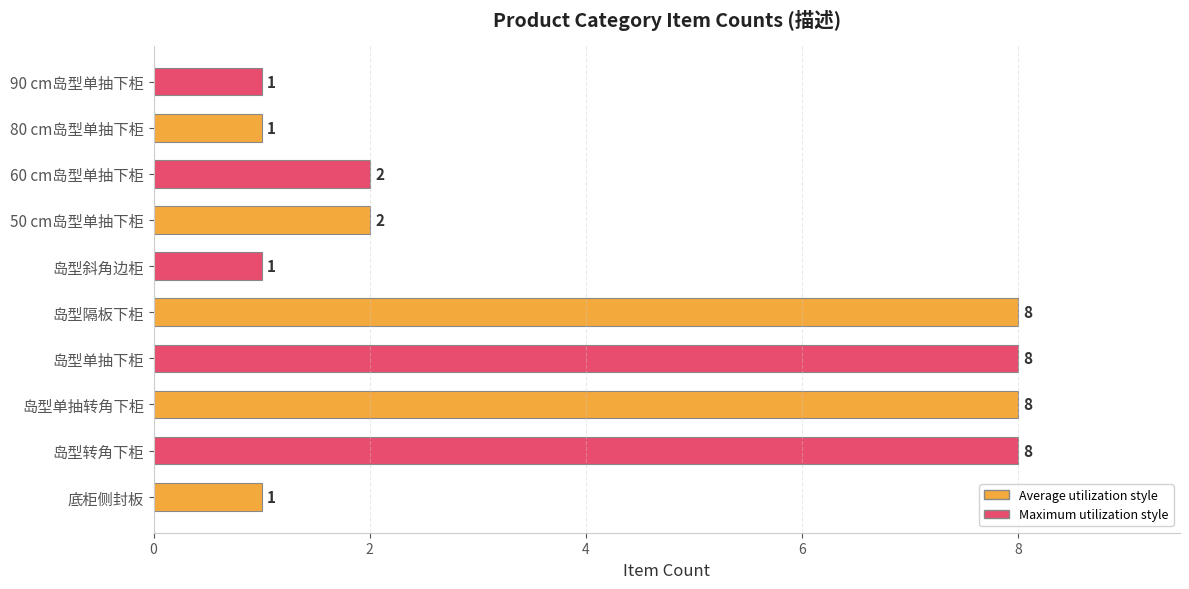

What is the approximate value at 岛型单抽转角下柜?

8